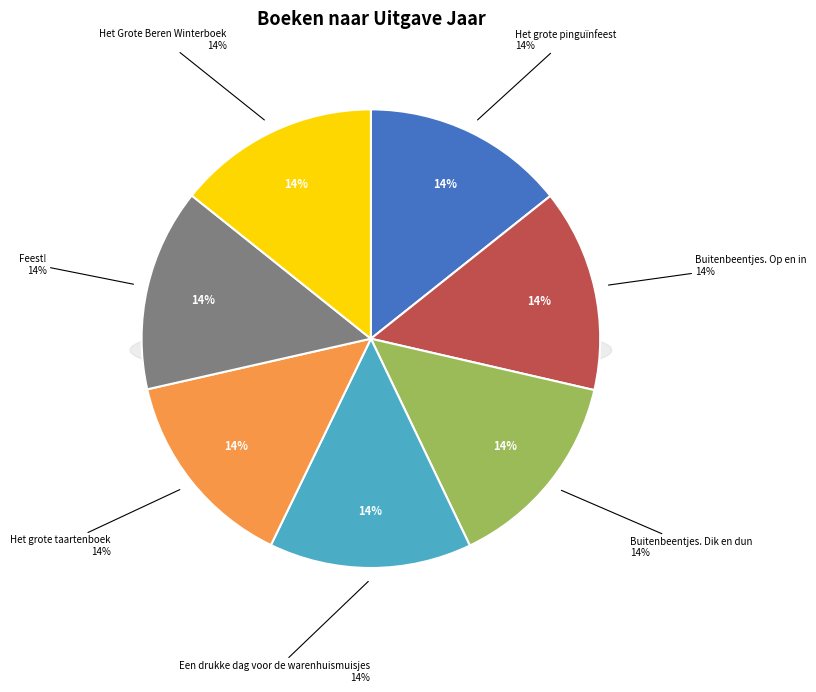

The Feest! slice represents 14% of the pie. True or false?

True